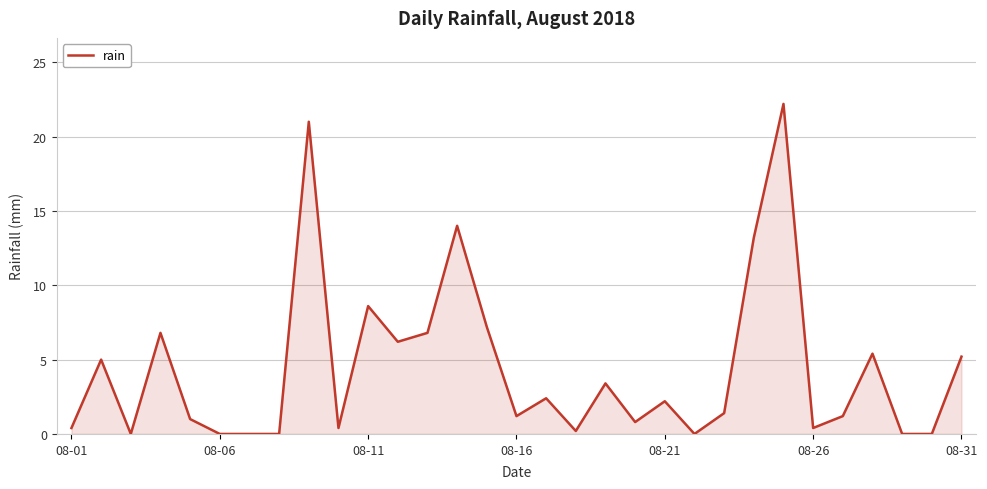

What is the greatest value displayed?

22.2